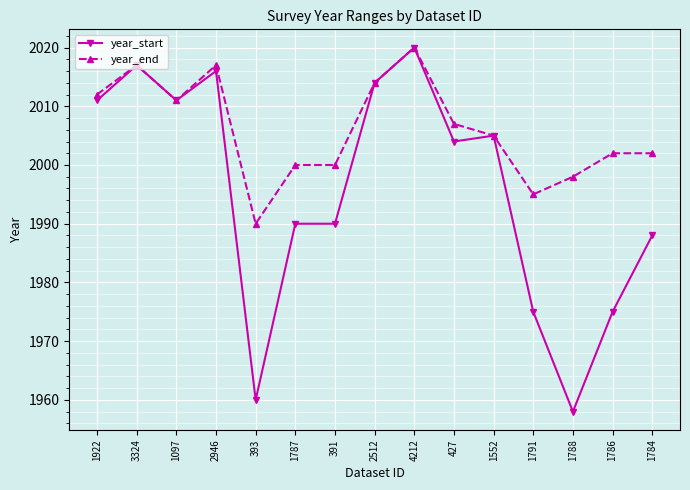

Reading left to right, what are all the values shown in this chart?

year_start: 1922=2011	3324=2017	1097=2011	2946=2016	393=1960	1787=1990	391=1990	2512=2014	4212=2020	427=2004	1552=2005	1791=1975	1788=1958	1786=1975	1784=1988
year_end: 1922=2012	3324=2017	1097=2011	2946=2017	393=1990	1787=2000	391=2000	2512=2014	4212=2020	427=2007	1552=2005	1791=1995	1788=1998	1786=2002	1784=2002